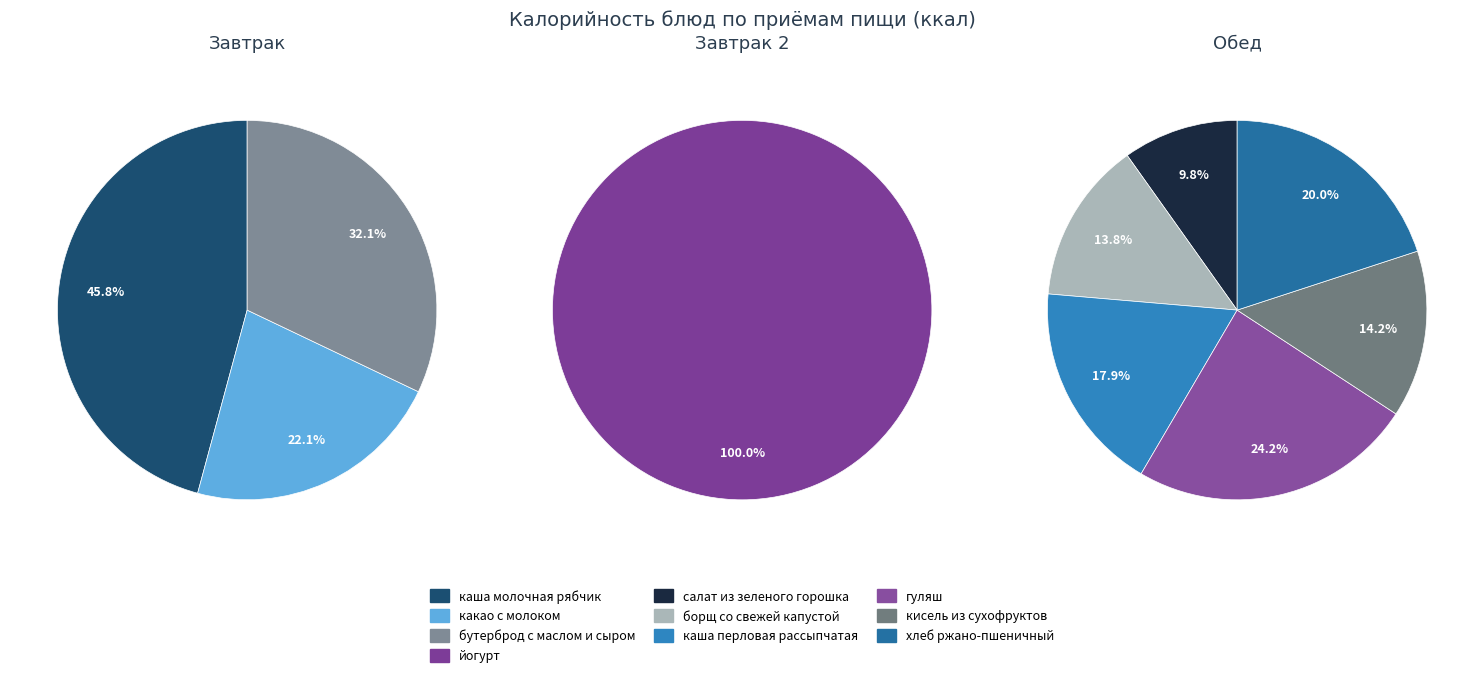

Between салат из зеленого горошка and кисель из сухофруктов, which is larger?

кисель из сухофруктов